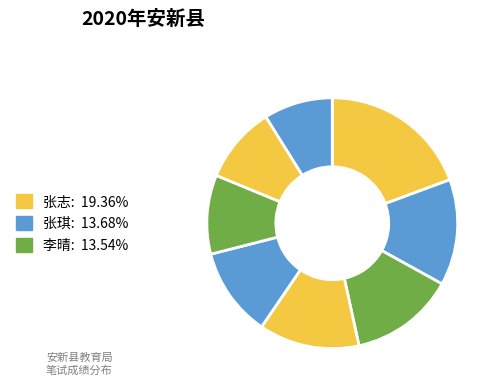

Count the number of slices in the pie.

8